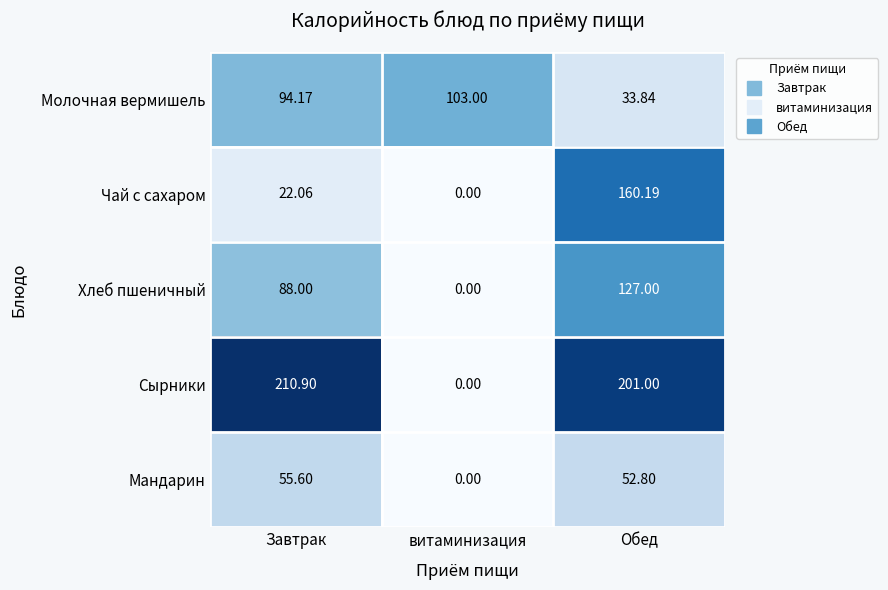

Rank the categories by Чай с сахаром value from lowest to highest.

витаминизация, Завтрак, Обед